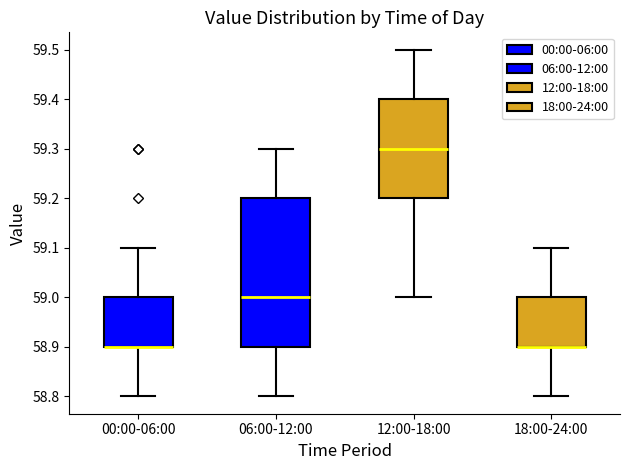

Reading left to right, read every box against the y-axis: the position of its median line, the range the box covers, and the ends of its whiskers. The values are not printed on the chart, so give them approximately, as read against the axis.

00:00-06:00: median 58.9 (drawn on the box's lower edge), box 58.9 to 59.0, whiskers 58.8 to 59.1
06:00-12:00: median 59.0, box 58.9 to 59.2, whiskers 58.8 to 59.3
12:00-18:00: median 59.3, box 59.2 to 59.4, whiskers 59.0 to 59.5
18:00-24:00: median 58.9 (drawn on the box's lower edge), box 58.9 to 59.0, whiskers 58.8 to 59.1